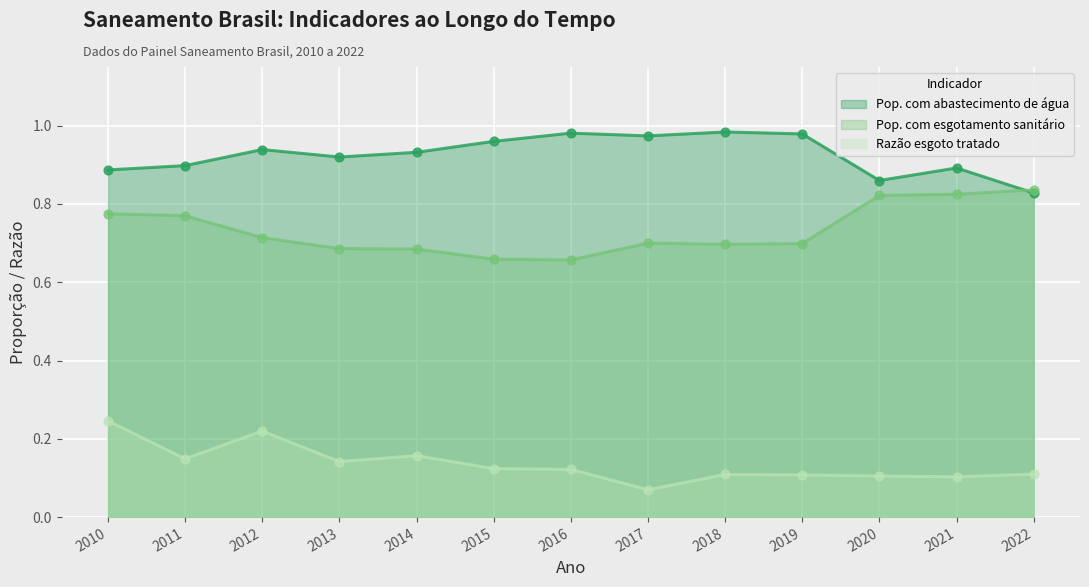

What is the total value across all series at 2019?

1.8